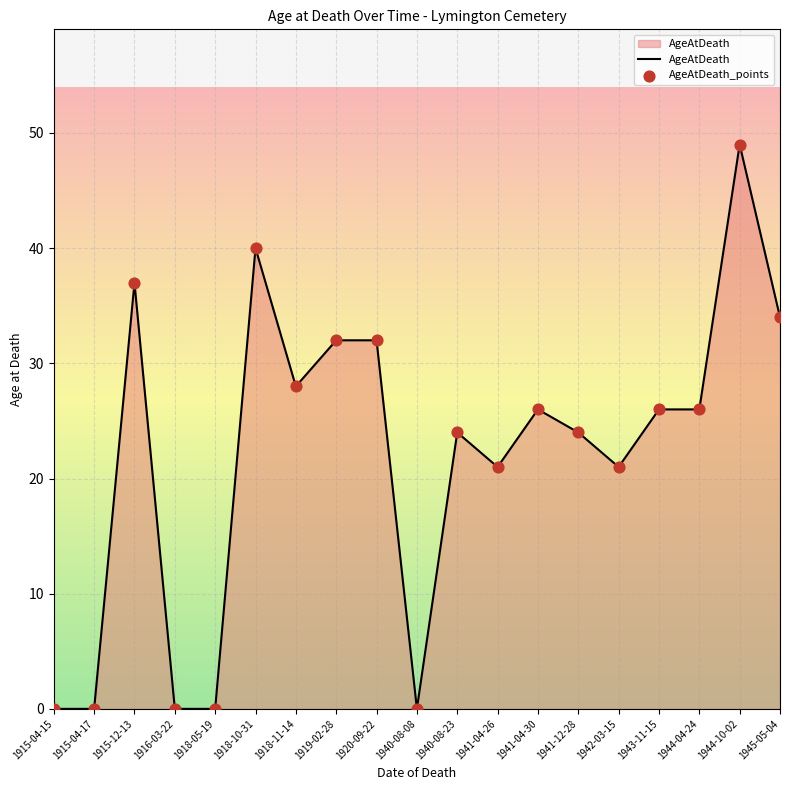

What is the difference between the values at 1940-08-23 and 1915-12-13?

13